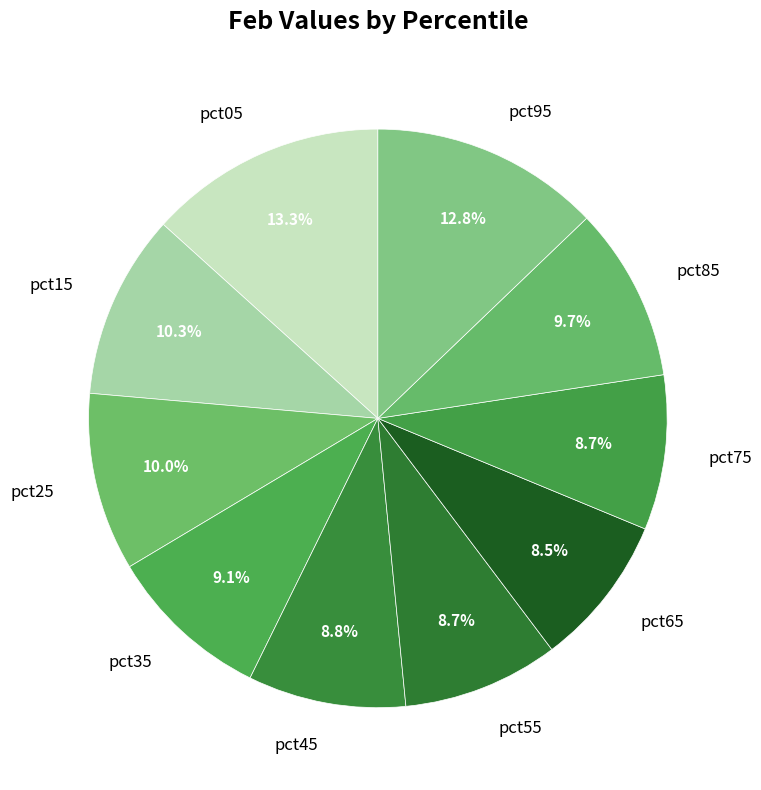

Combined, what portion of the pie is pct45 and pct75?

17.5%